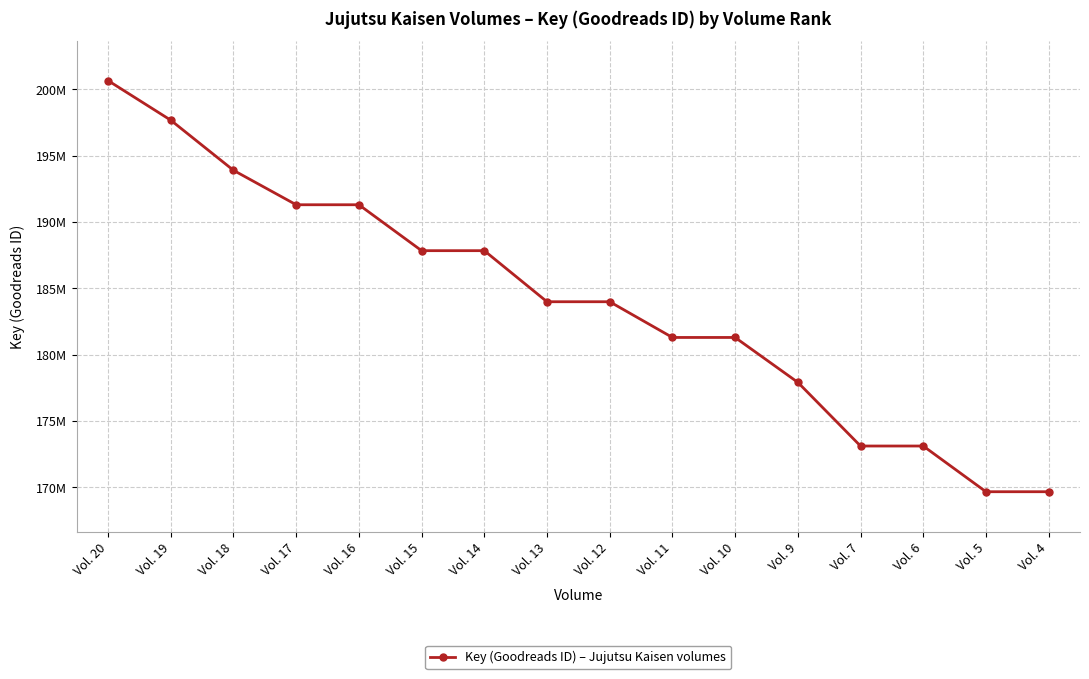

How many interior local valleys (lower than both neighbors) does the data have?

1